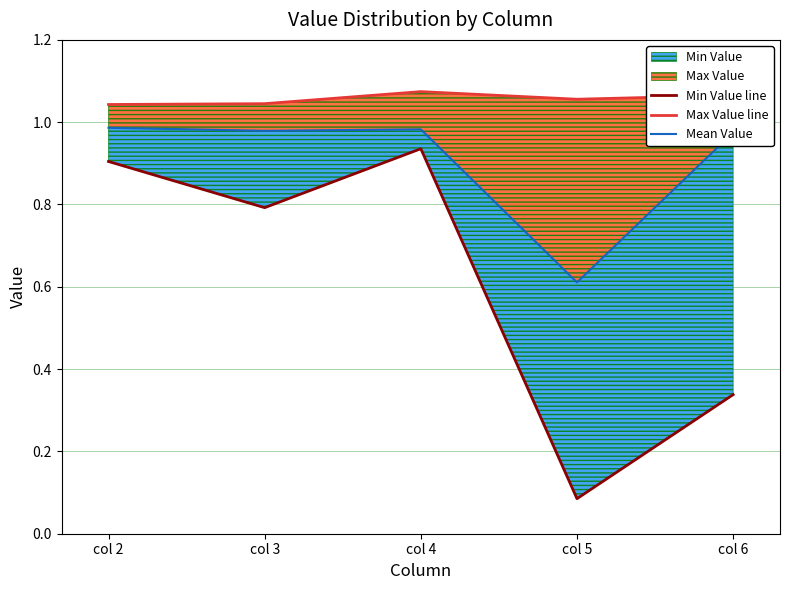

How many lines are shown in the chart?

3